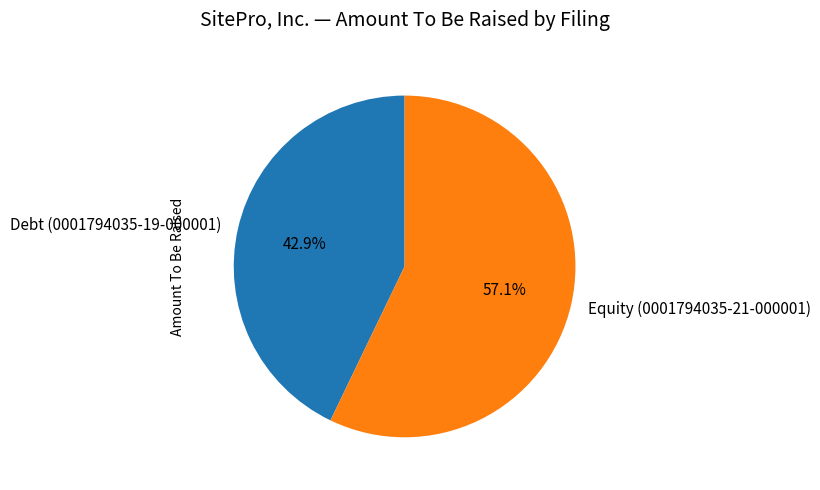

The Equity (0001794035-21-000001) slice represents 46% of the pie. True or false?

False